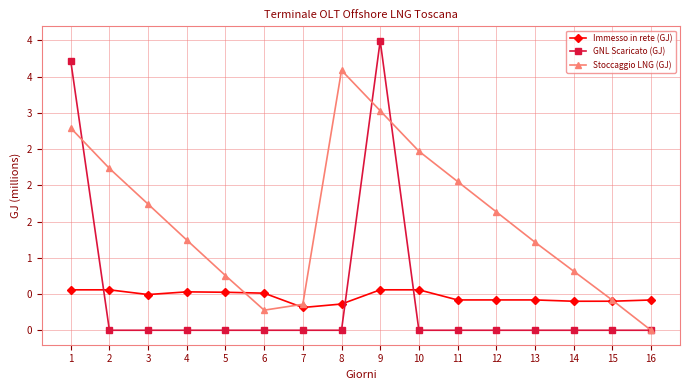

Where is the first local maximum for GNL Scaricato (GJ)?

9